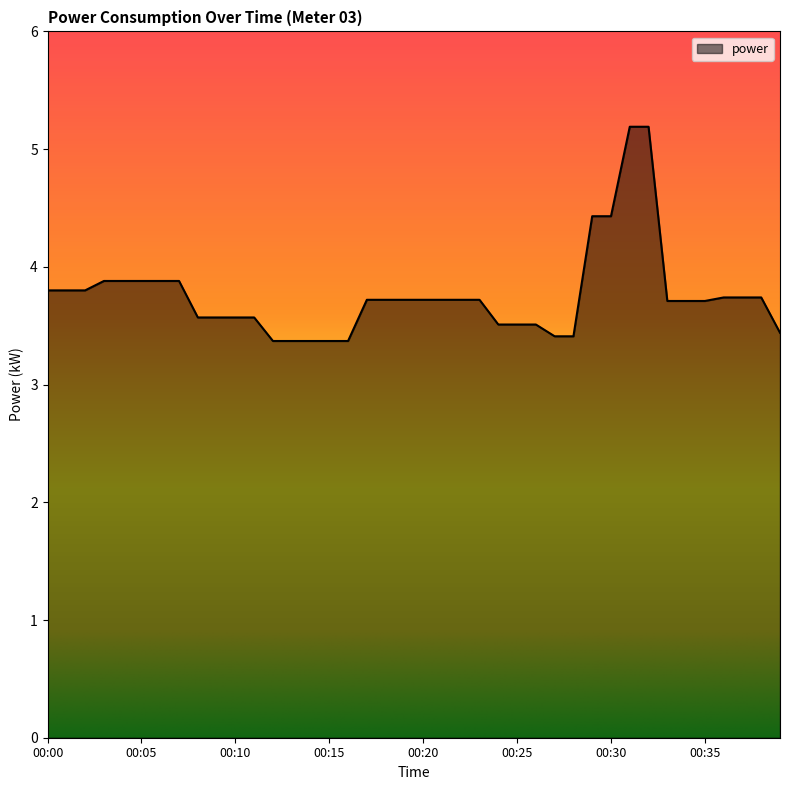

What is the greatest value displayed?

5.2